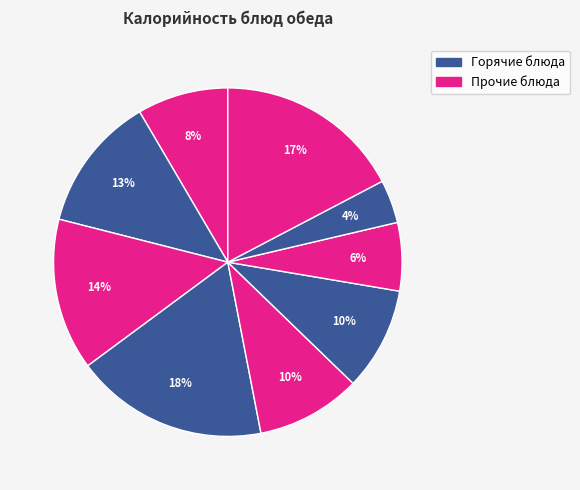

Count the number of slices in the pie.

9